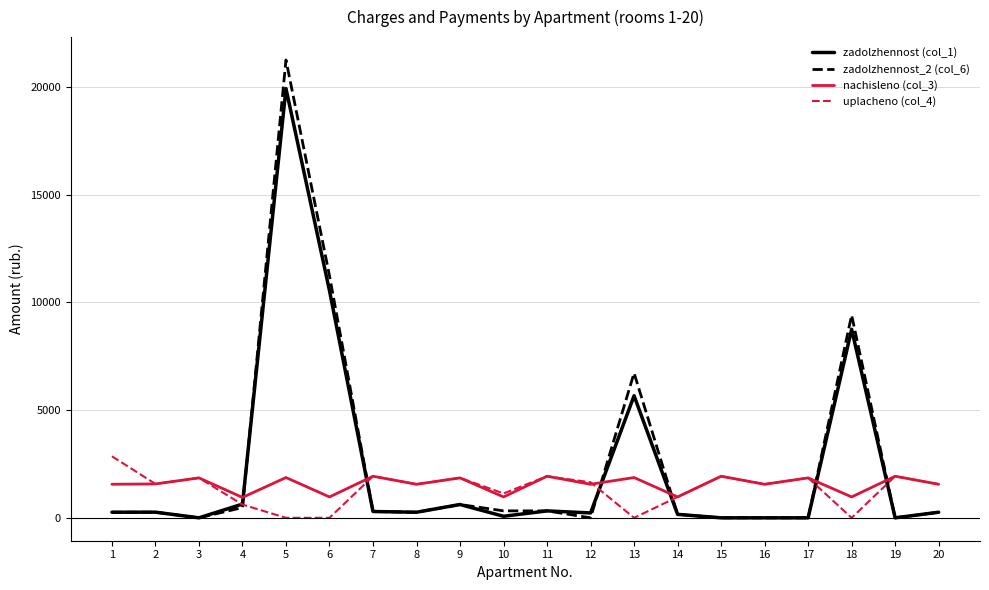

What is the difference between the nachisleno (col_3) values at 5 and 14?

899.9